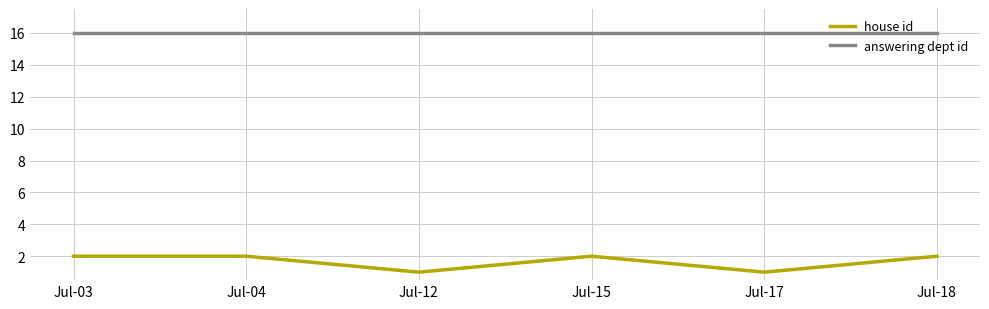

True or false: house id and answering dept id intersect in this chart.

False